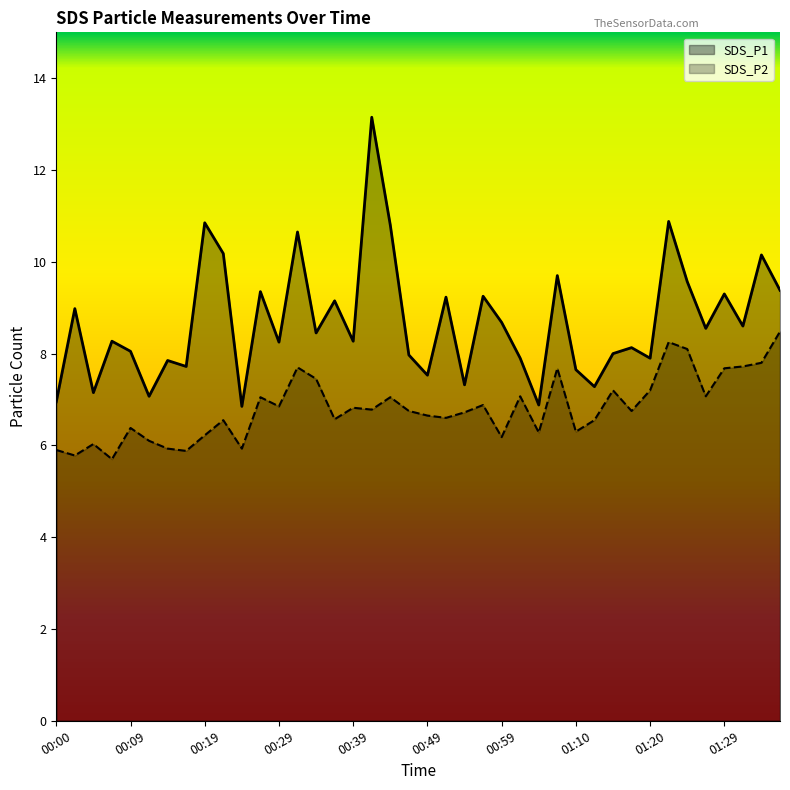

How many values in the SDS_P2 series are below 6?

6